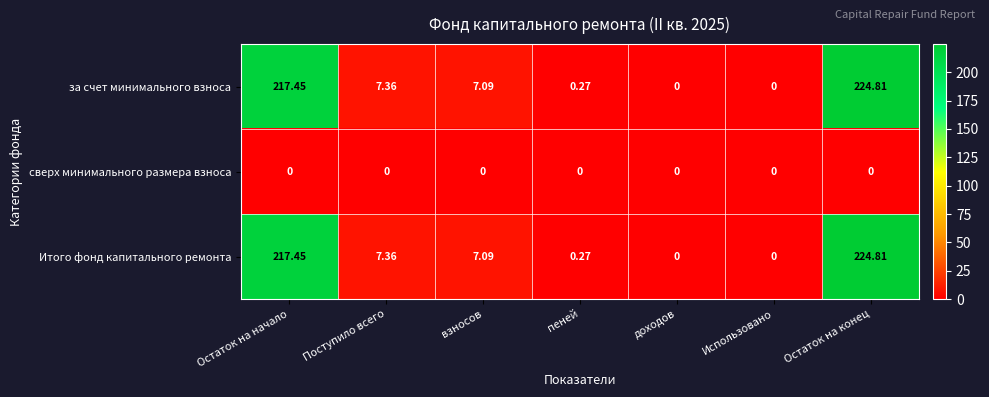

At which label does за счет минимального взноса first exceed 7?

Остаток на начало